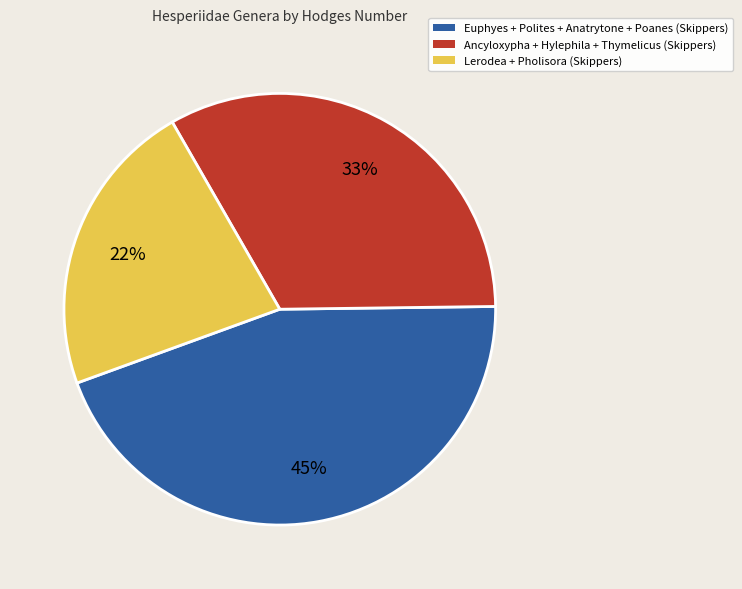

To the nearest percent, what portion does Lerodea + Pholisora (Skippers) represent?

22%